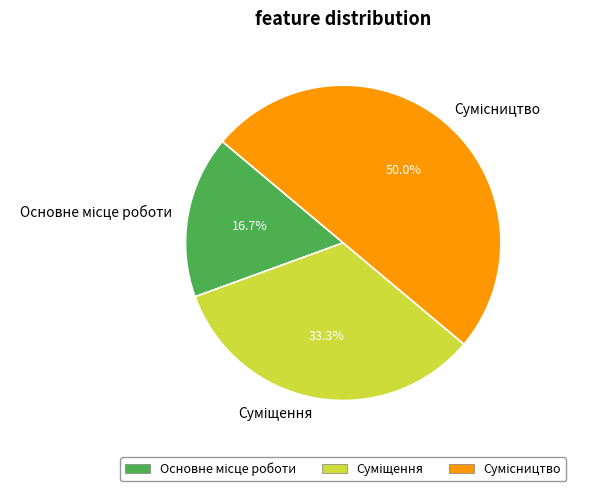

How many slices are in this pie chart?

3